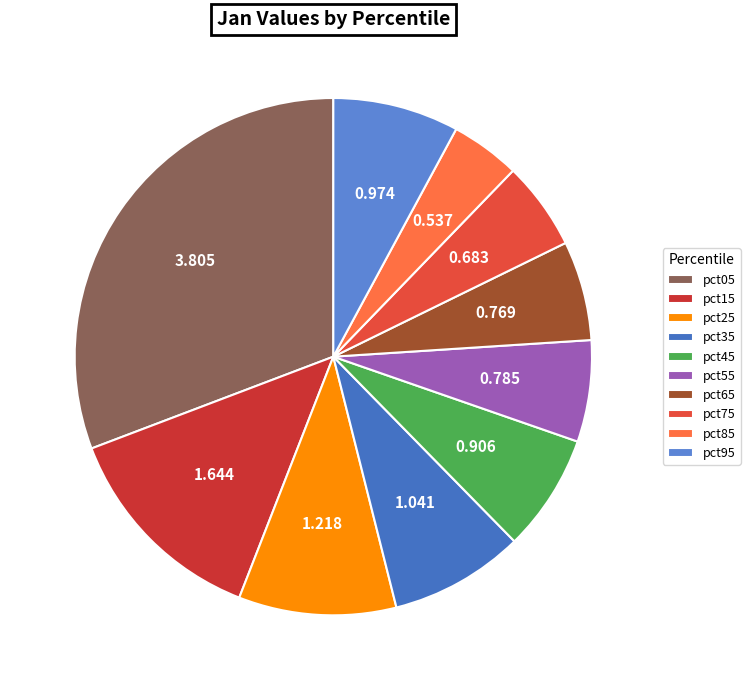

What is the change in value from pct45 to pct95?

+0.1